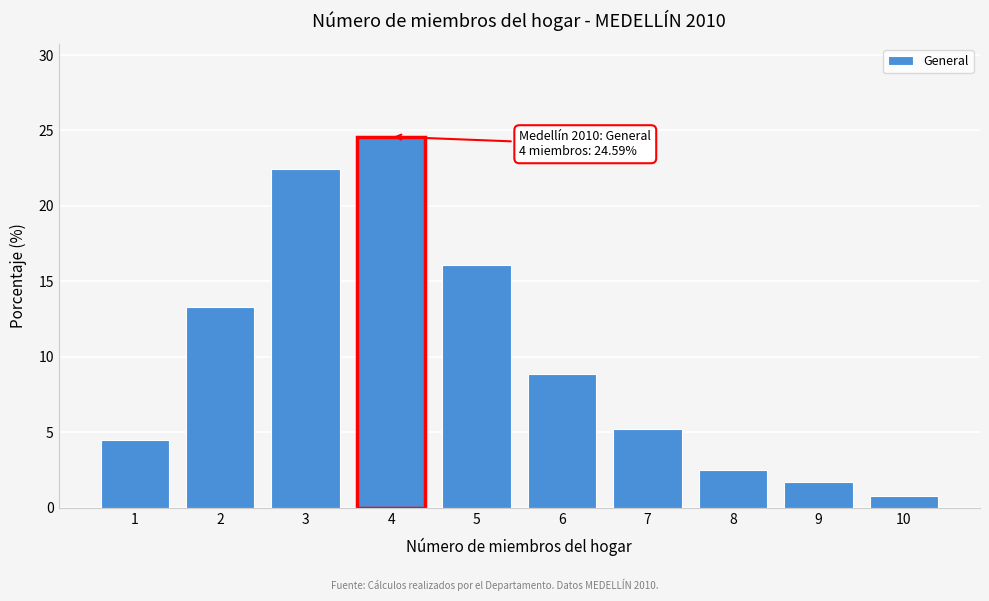

Reading left to right, transcribe all the data shown in this chart.

1=4.5	2=13.3	3=22.5	4=24.6	5=16.1	6=8.9	7=5.2	8=2.5	9=1.7	10=0.8